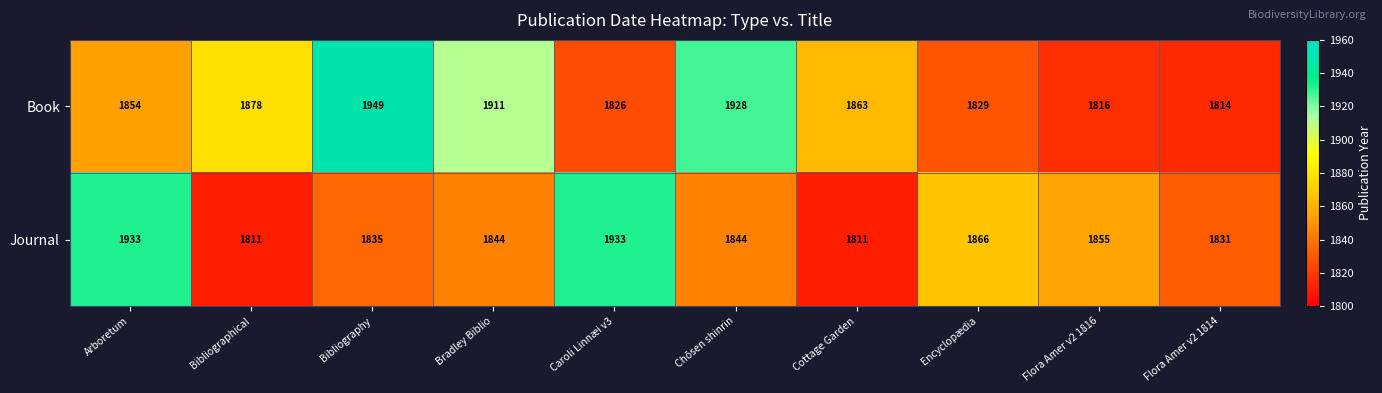

Which series changed the most between Arboretum and Bibliography?

Journal